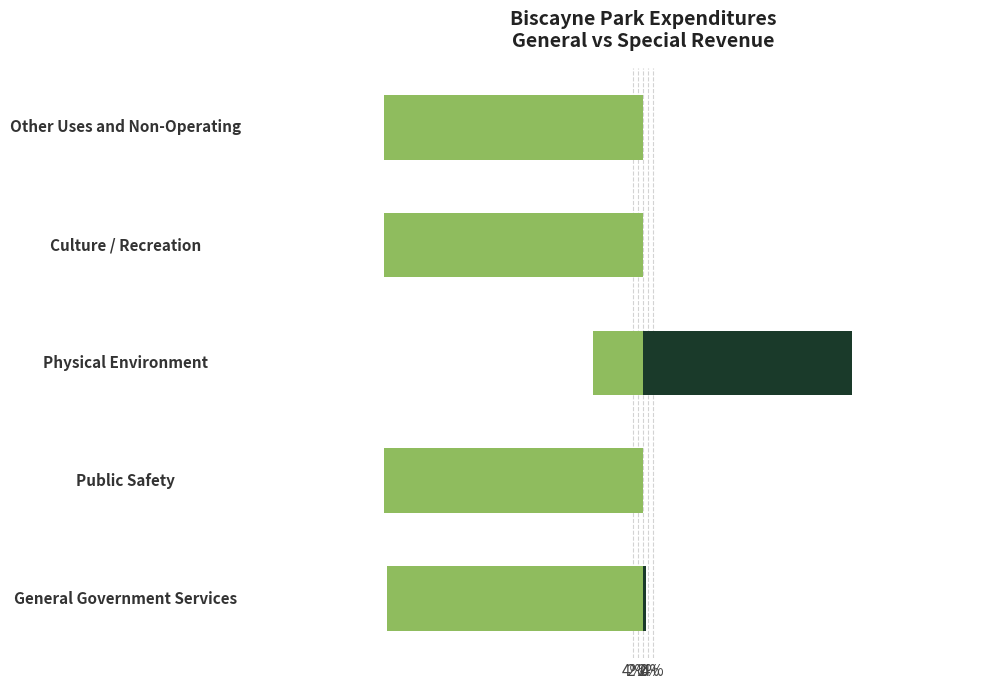

What is the value of the General bar at the 5th from the left?

-98.8